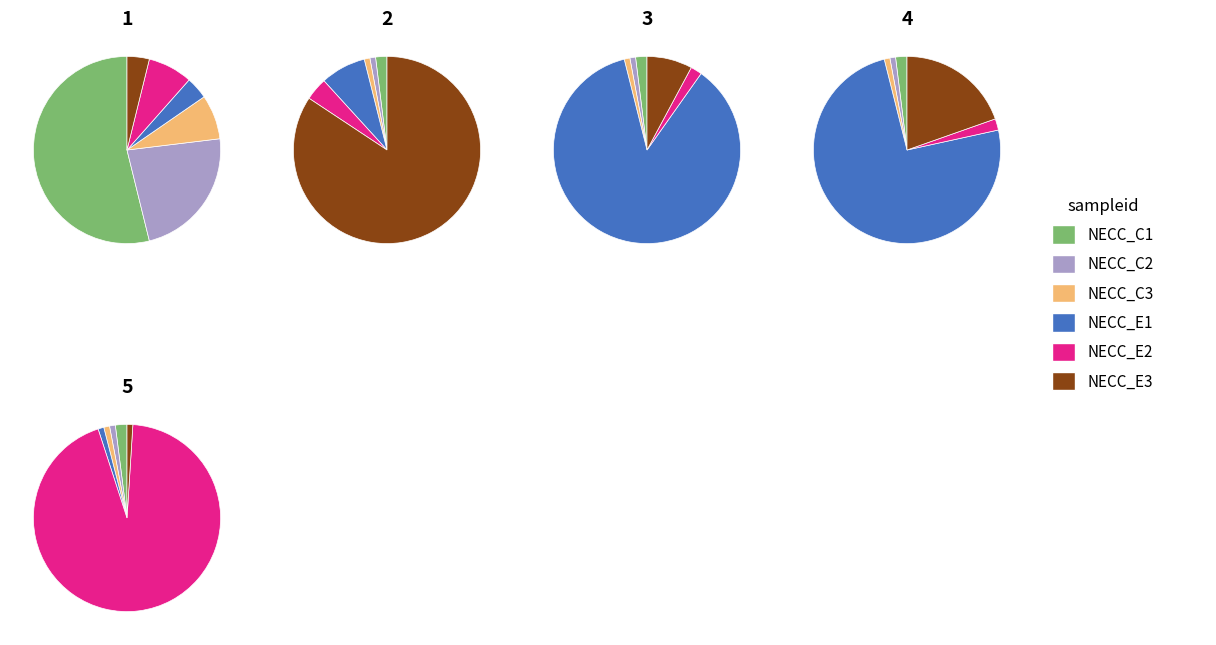

Does 1 represent more than half of the total?

Yes